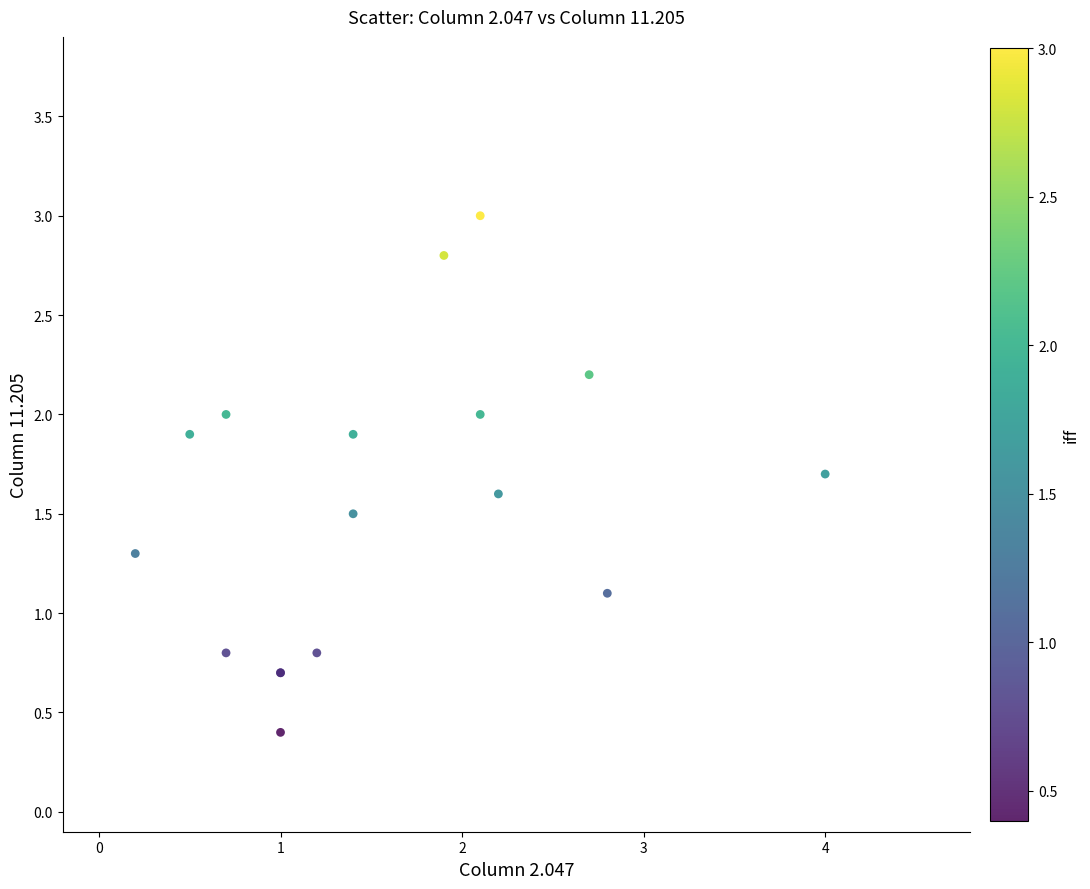

What Y value in the scatter plot is closest to 1?

1.1